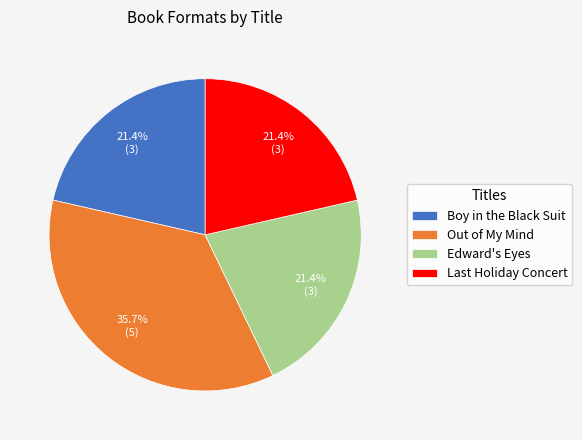

Which slice is the largest?

Out of My Mind